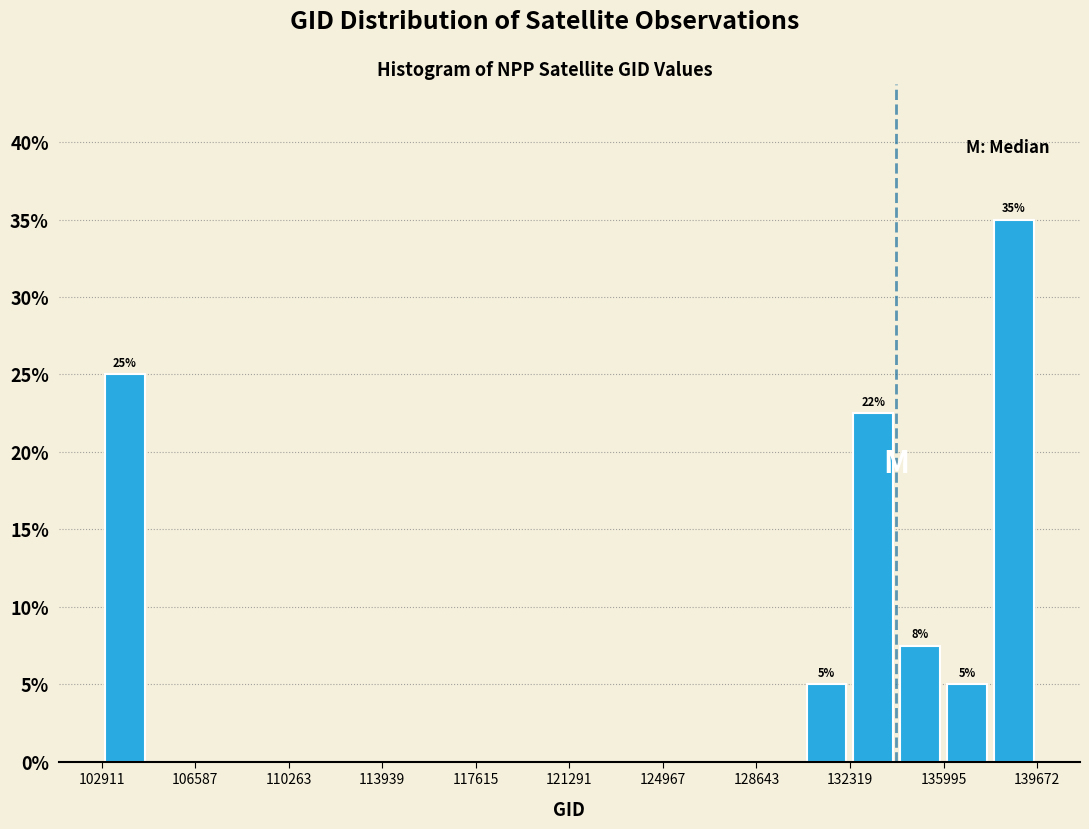

Read against the x-axis, roughly where is the centre of the tallest bar?

139000